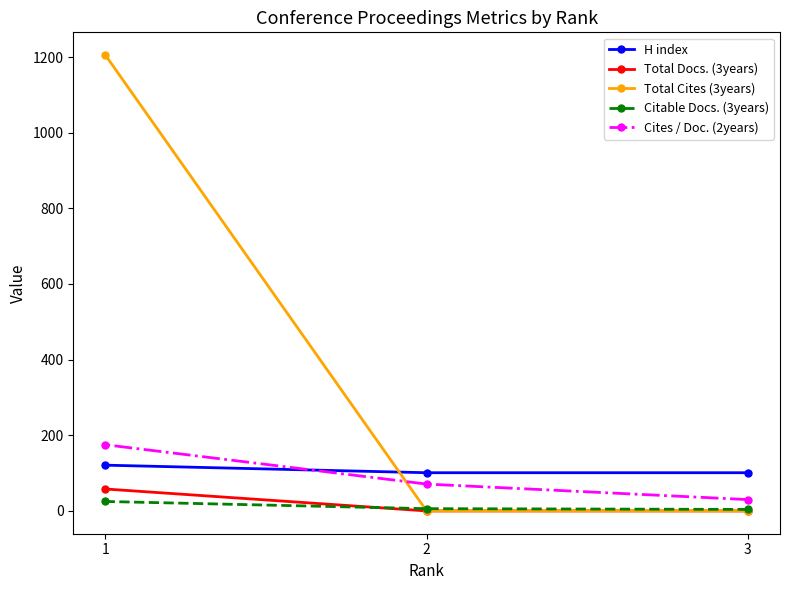

What is the value of the H index point at the 3rd from the left?

101